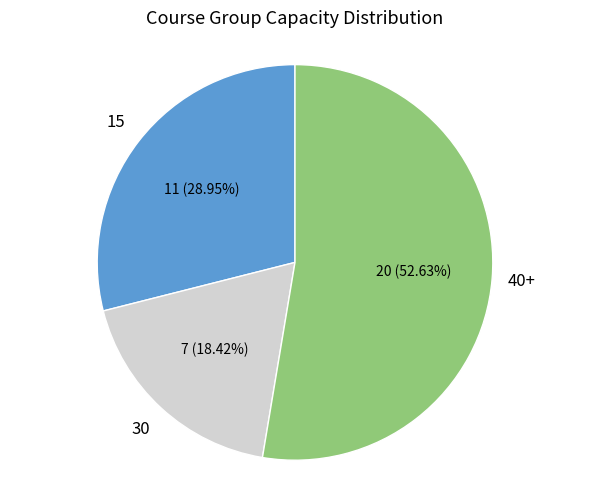

How many slices are in this pie chart?

3